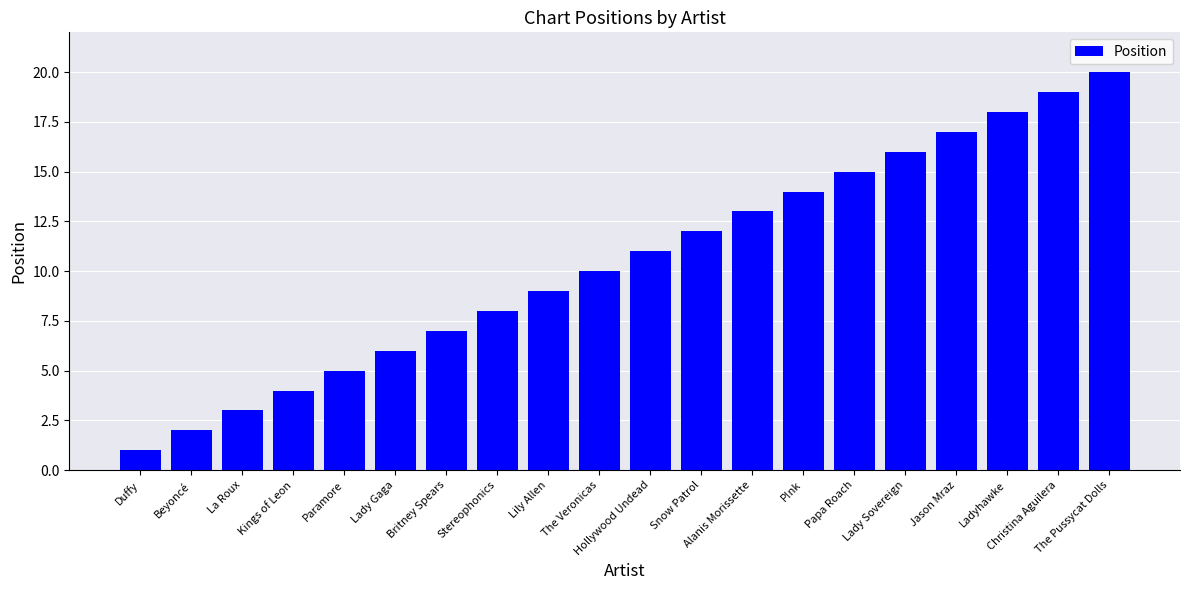

The chart shows a value of 6 at Christina Aguilera. True or false?

False